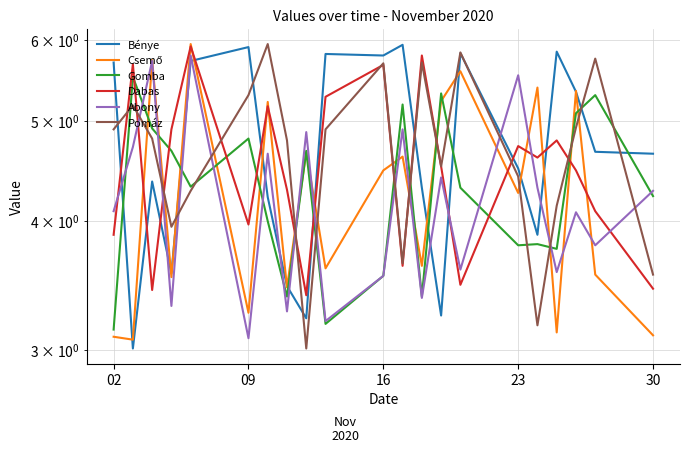

Which series has the largest range (max minus min)?

Pomáz